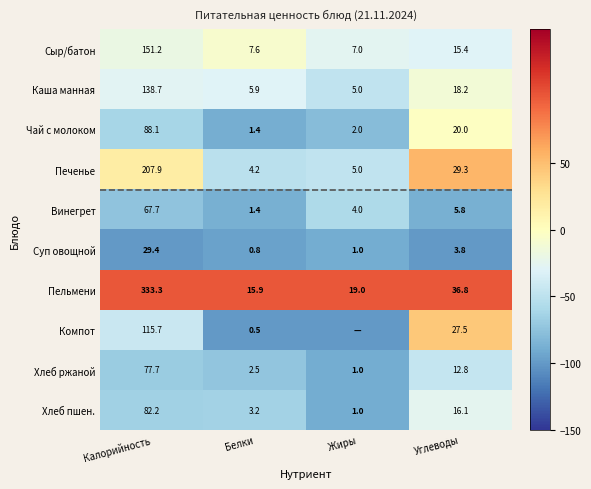

What is the difference between the second highest and second lowest values in the Каша манная series?

12.3